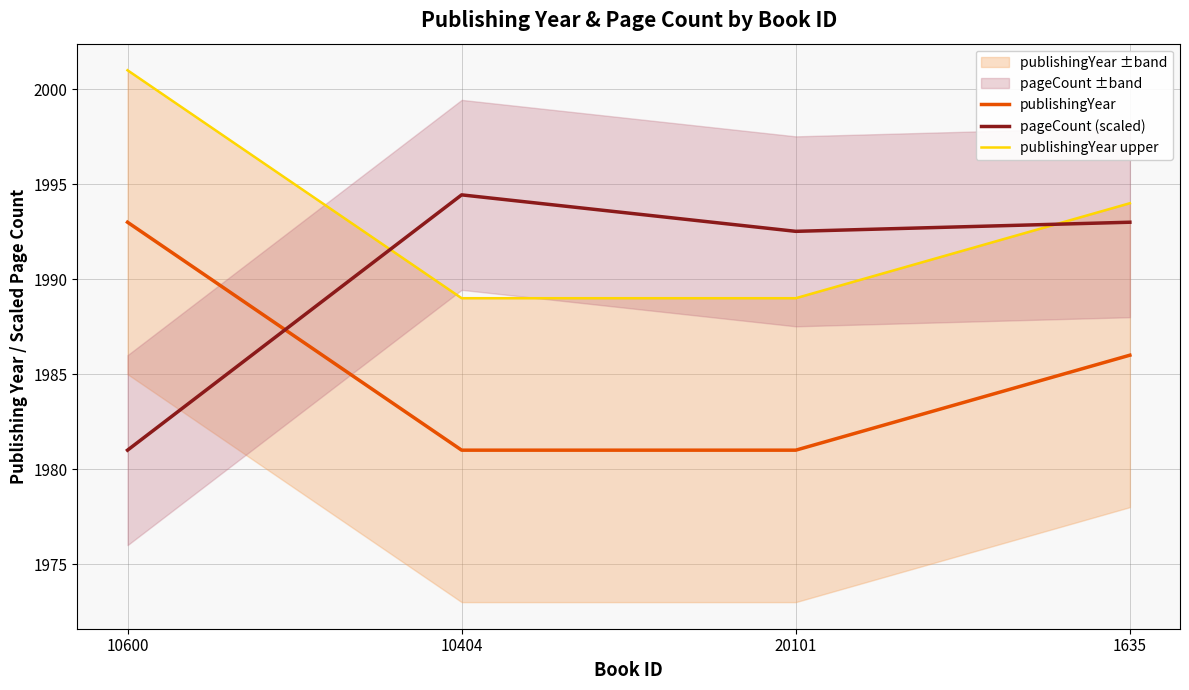

Rank the categories by pageCount (scaled) value from highest to lowest.

10404, 1635, 20101, 10600